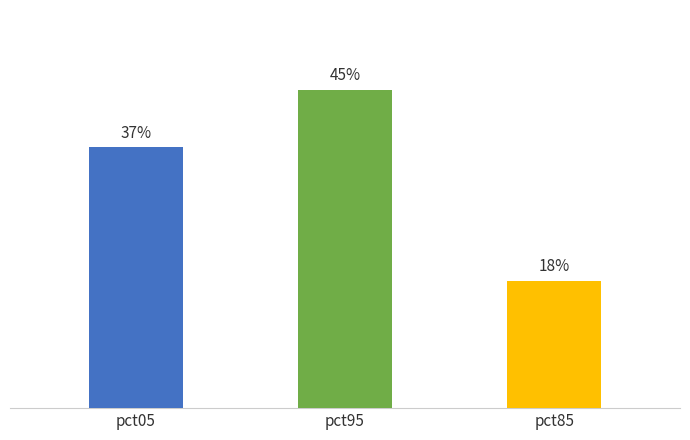

Which has a higher value, pct05 or pct85?

pct05